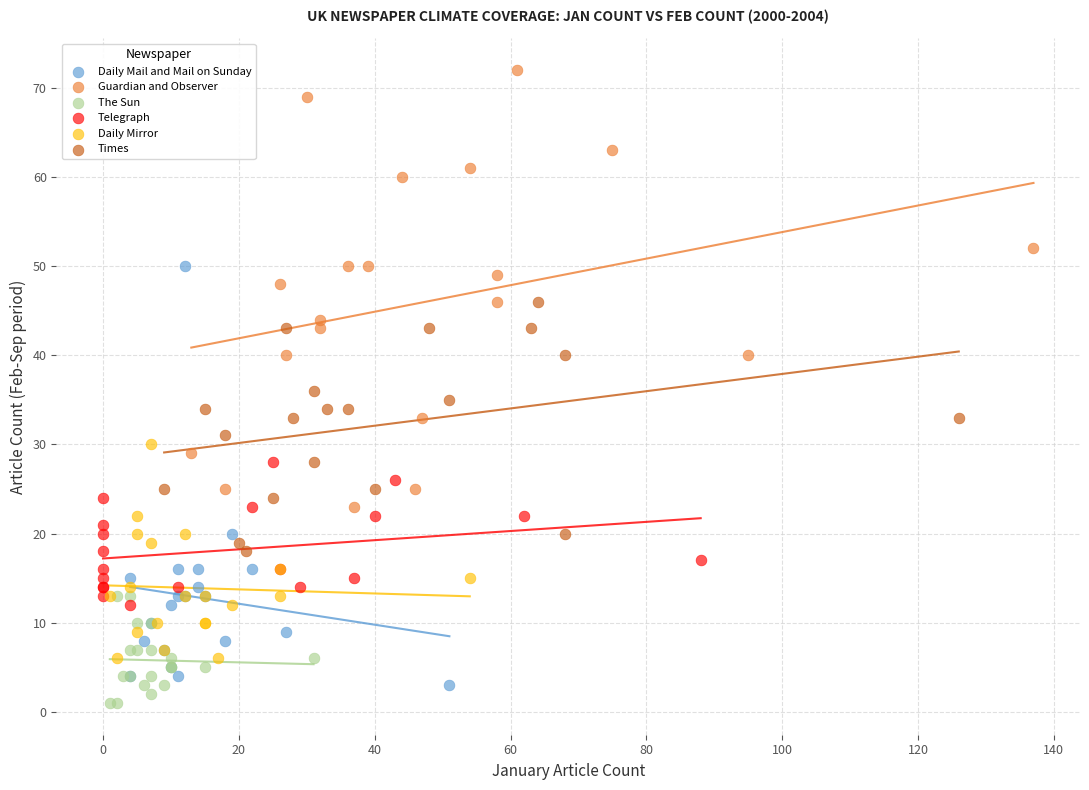

Which series contains the highest Y value?

Guardian and Observer